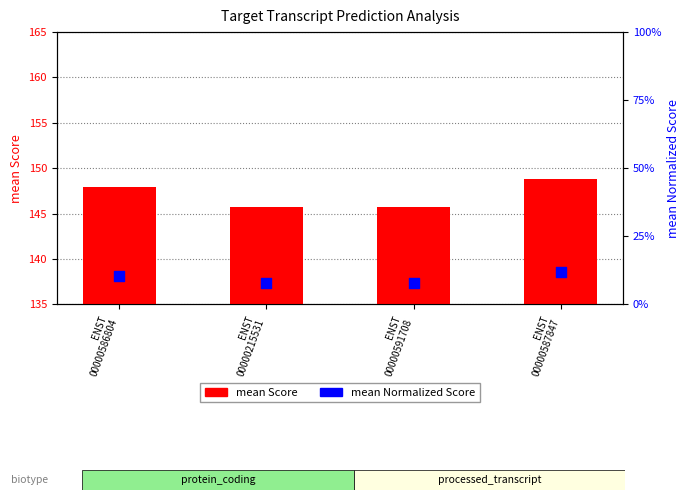

Which series has the largest Y range (max minus min)?

mean Score